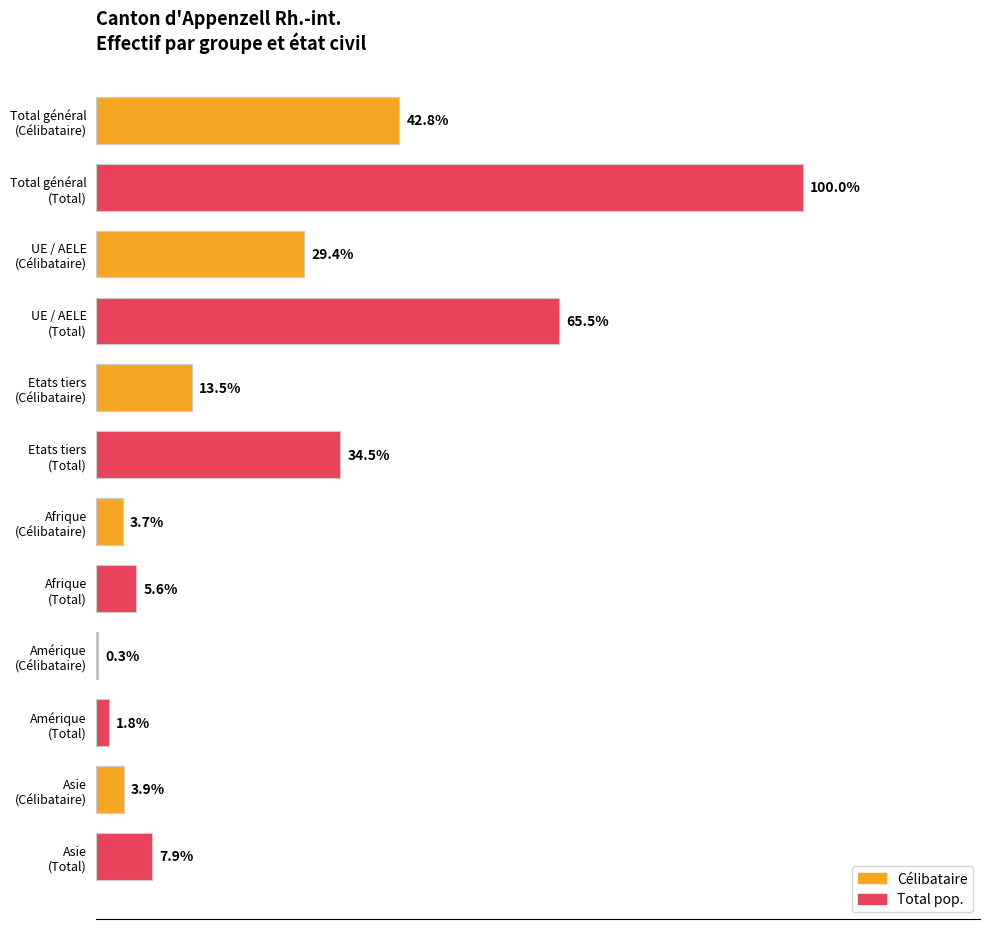

True or false: Total pop. has a value of 268 at UE / AELE.

False